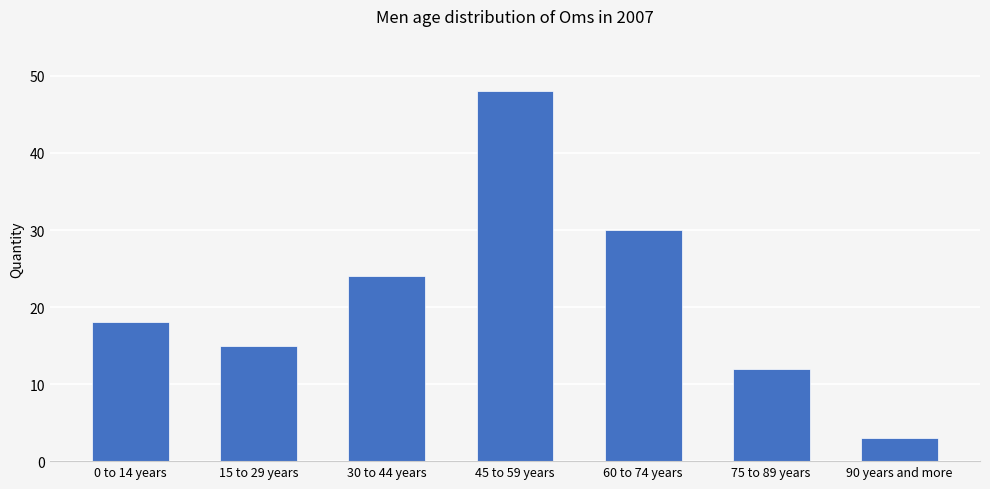

Where is the data nearest to the value 25?

30 to 44 years